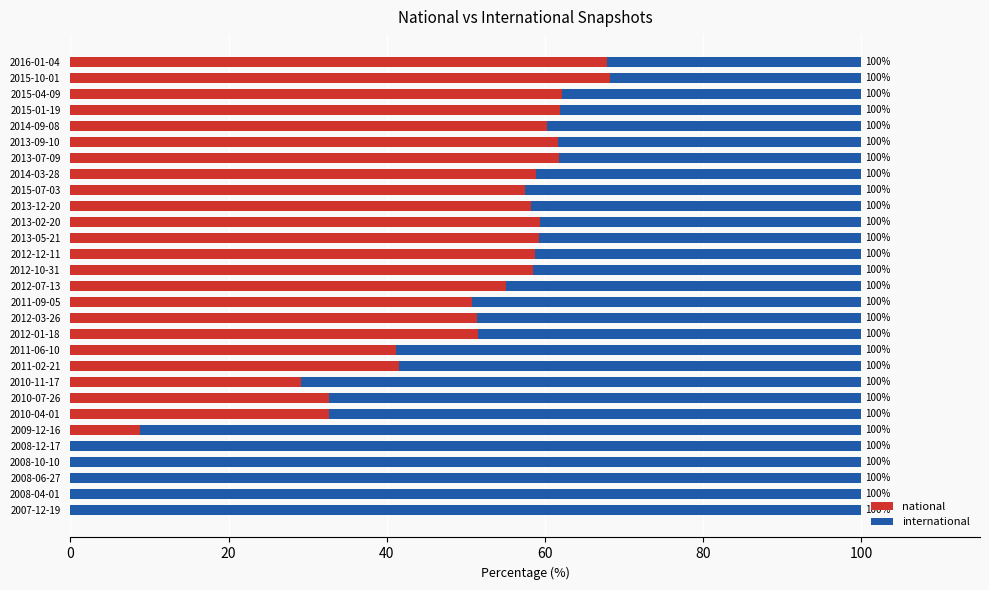

What value does the national series have at 2013-02-20?

59.4